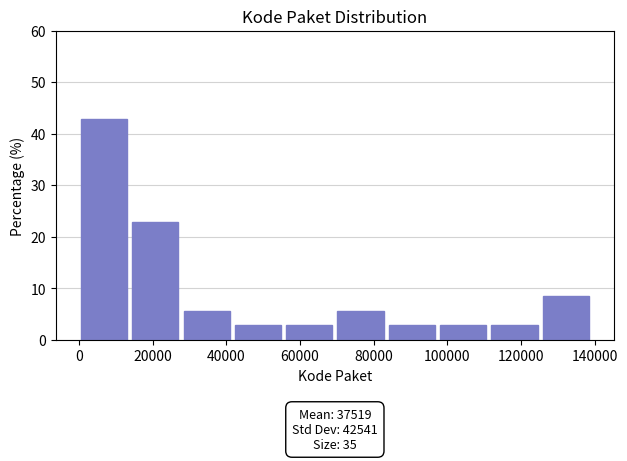

Over which range of the x-axis is the bar tallest?

0 to 14000